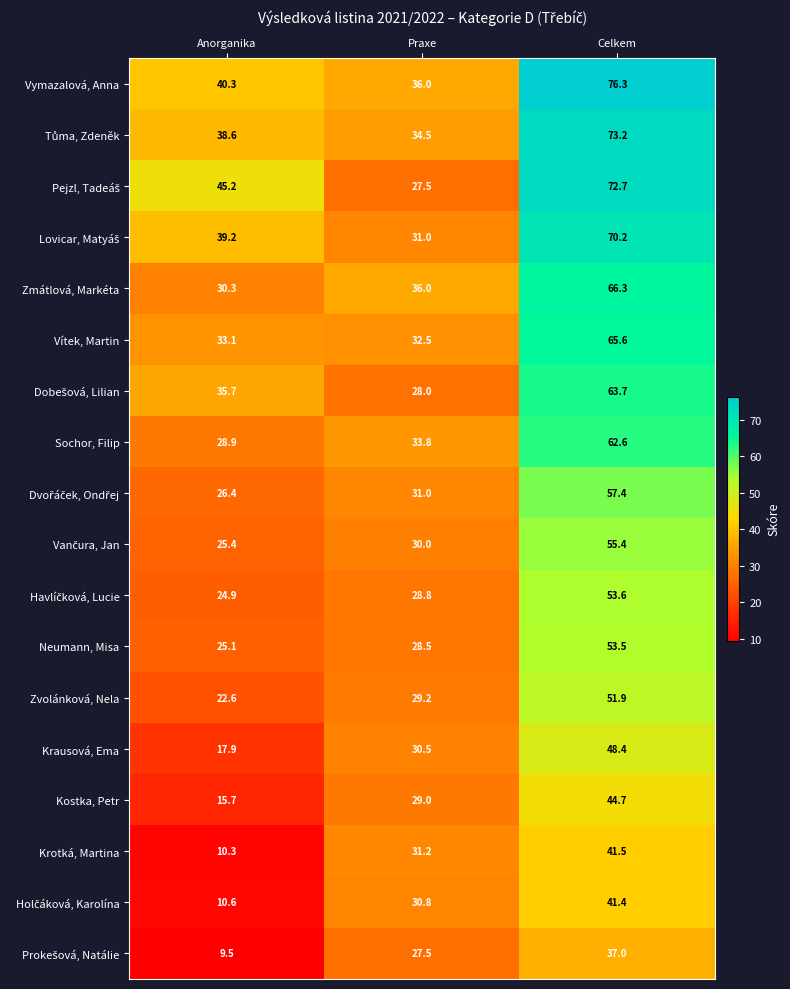

At which label is Krotká, Martina closest to 25?

Praxe